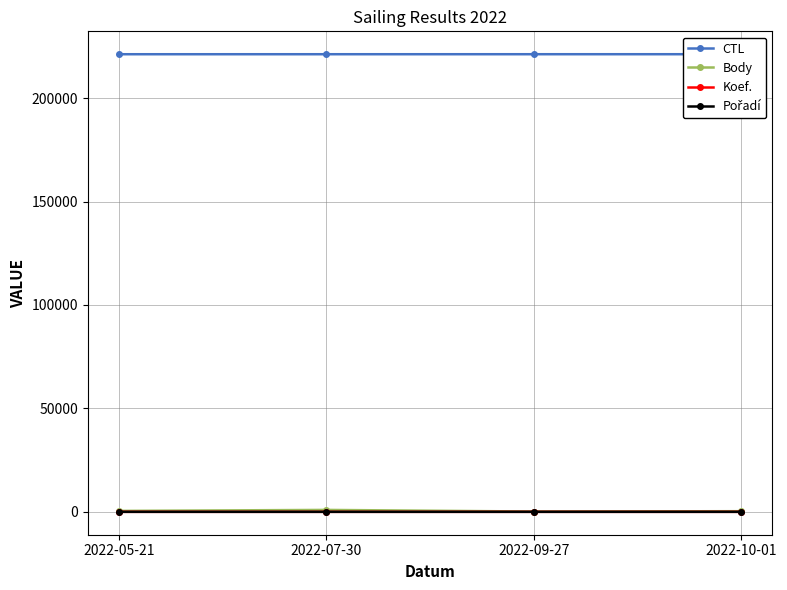

How many distinct data groups are displayed?

4